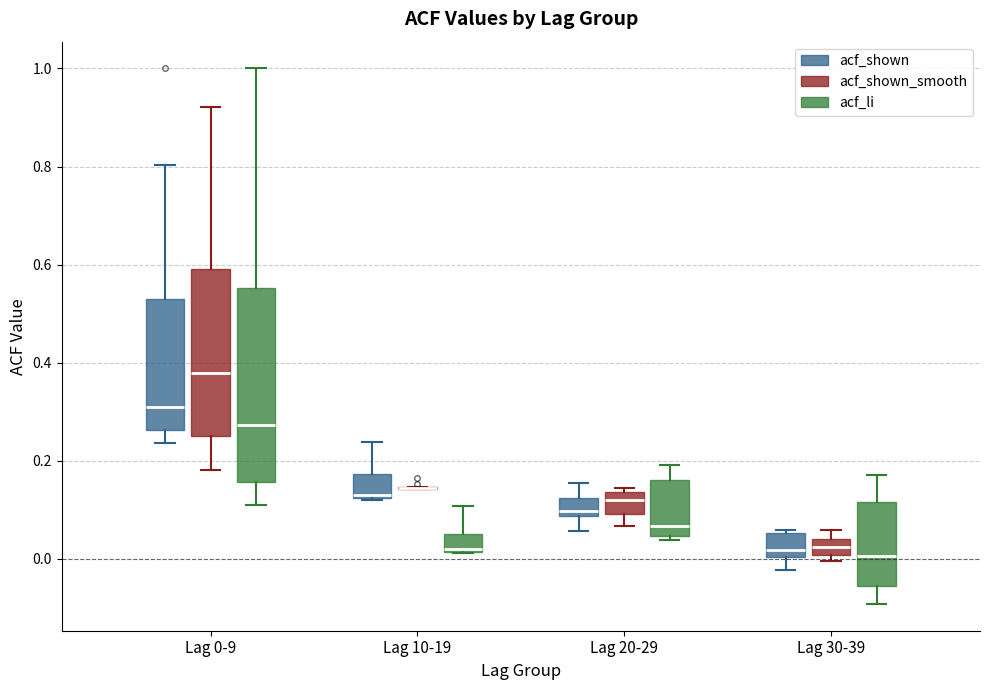

Reading left to right, read every box against the y-axis: the position of its median line, the range the box covers, and the ends of its whiskers. The values are not printed on the chart, so give them approximately, as read against the axis.

Lag 0-9 (acf_shown): median 0.32, box 0.26 to 0.52, whiskers 0.24 to 0.80
Lag 0-9 (acf_shown_smooth): median 0.38, box 0.26 to 0.60, whiskers 0.18 to 0.92
Lag 0-9 (acf_li): median 0.28, box 0.16 to 0.56, whiskers 0.12 to 1.00
Lag 10-19 (acf_shown): median 0.14, box 0.12 to 0.18, whiskers 0.12 to 0.24
Lag 10-19 (acf_shown_smooth): box collapsed to a line at 0.14, whiskers 0.14 to 0.14
Lag 10-19 (acf_li): median 0.02 (just above the box's lower edge), box 0.02 to 0.06, whiskers 0.02 to 0.10
Lag 20-29 (acf_shown): median 0.10, box 0.08 to 0.12, whiskers 0.06 to 0.16
Lag 20-29 (acf_shown_smooth): median 0.12, box 0.10 to 0.14, whiskers 0.06 to 0.14 (just above the box's upper edge)
Lag 20-29 (acf_li): median 0.06, box 0.04 to 0.16, whiskers 0.04 (just below the box's lower edge) to 0.20
Lag 30-39 (acf_shown): median 0.02, box 0.00 to 0.06, whiskers -0.02 to 0.06
Lag 30-39 (acf_shown_smooth): median 0.02, box 0.00 to 0.04, whiskers 0.00 (just below the box's lower edge) to 0.06
Lag 30-39 (acf_li): median 0.00, box -0.06 to 0.12, whiskers -0.10 to 0.18